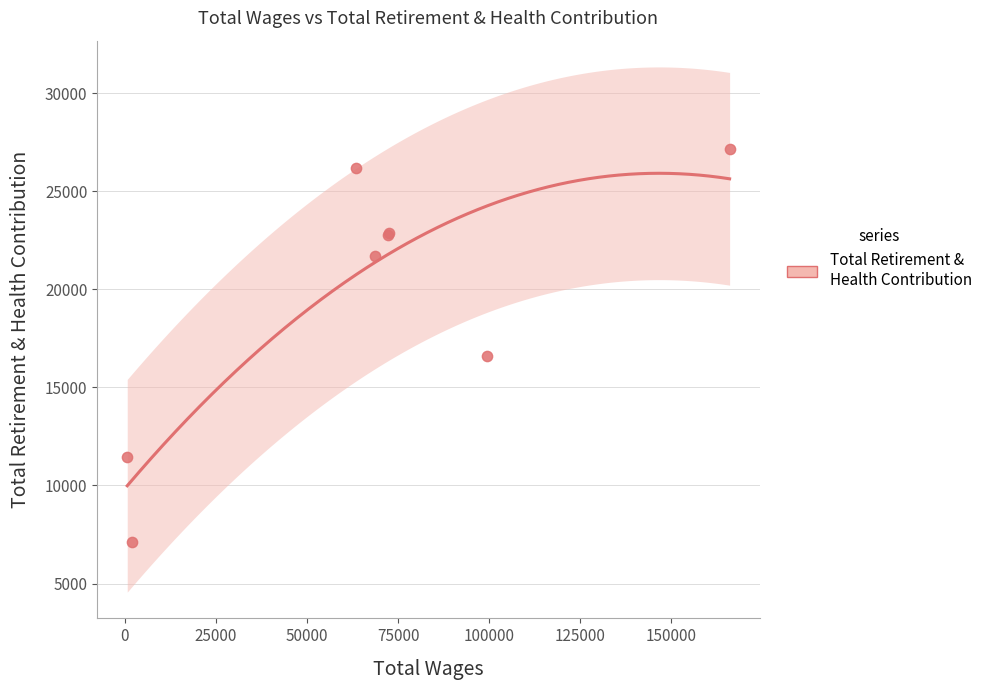

Which has a higher value, 165991.0 or 99527.0?

165991.0